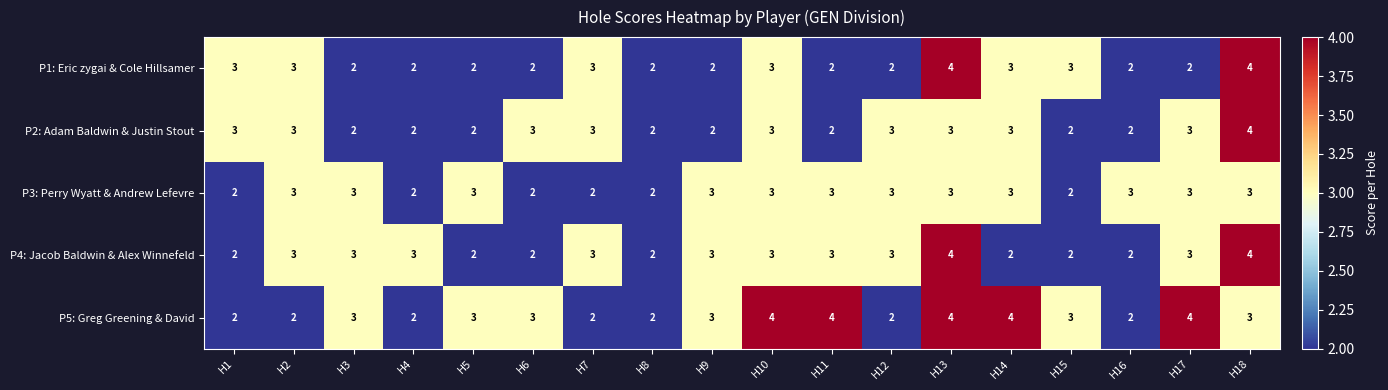

The P4: Jacob Baldwin & Alex Winnefeld series shows 3 at H9. True or false?

True